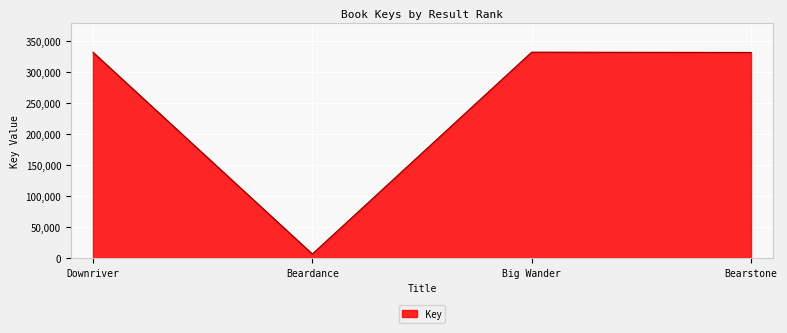

Where is the first local minimum?

Beardance